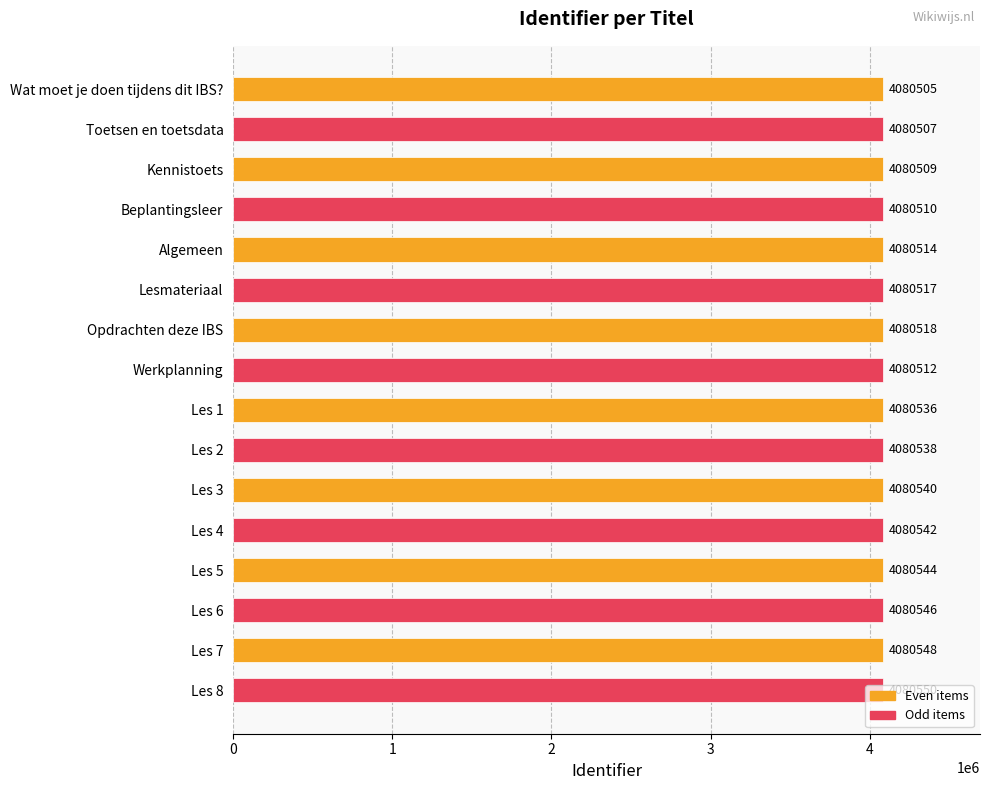

What is the value of the 3rd bar from the top?

4080509